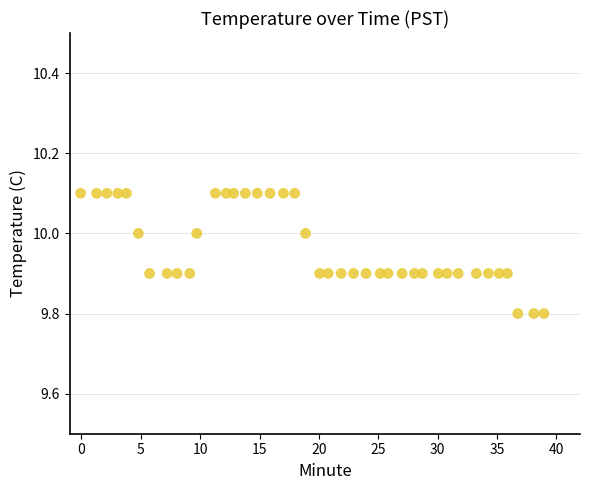

What is the range of Y values (max minus min)?

0.3